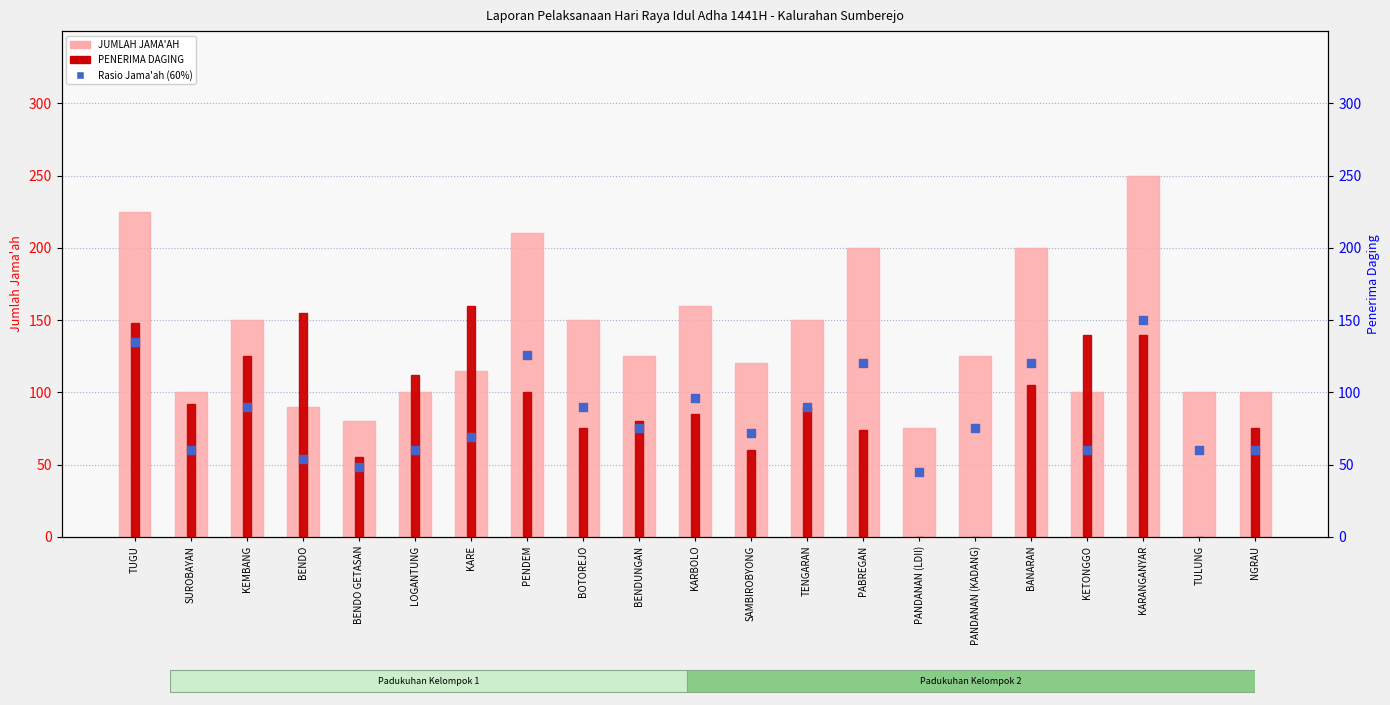

Which series has the largest total across all categories?

JUMLAH JAMA'AH